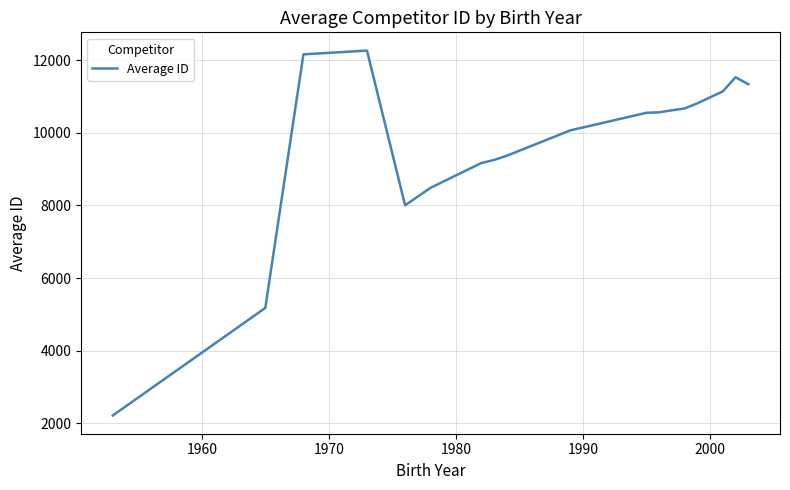

What is the maximum value shown in the chart?

12267